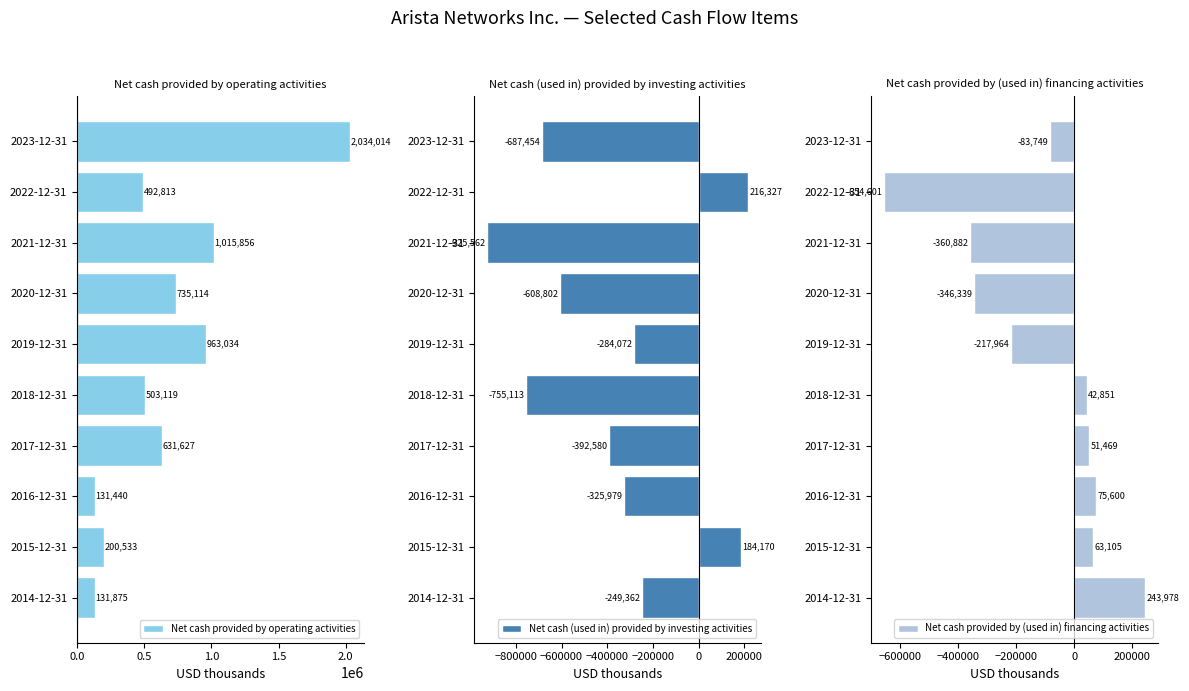

What is the approximate value of Net cash provided by (used in) financing activities at 2018-12-31, to the nearest 50?

42850